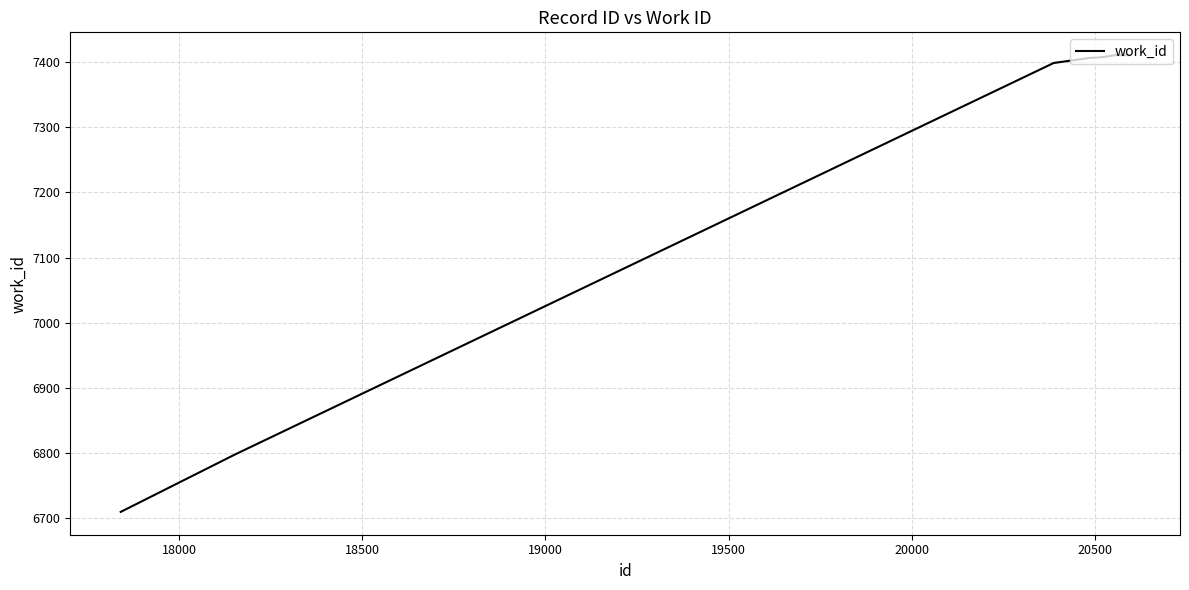

What is the minimum value shown in the chart?

6709